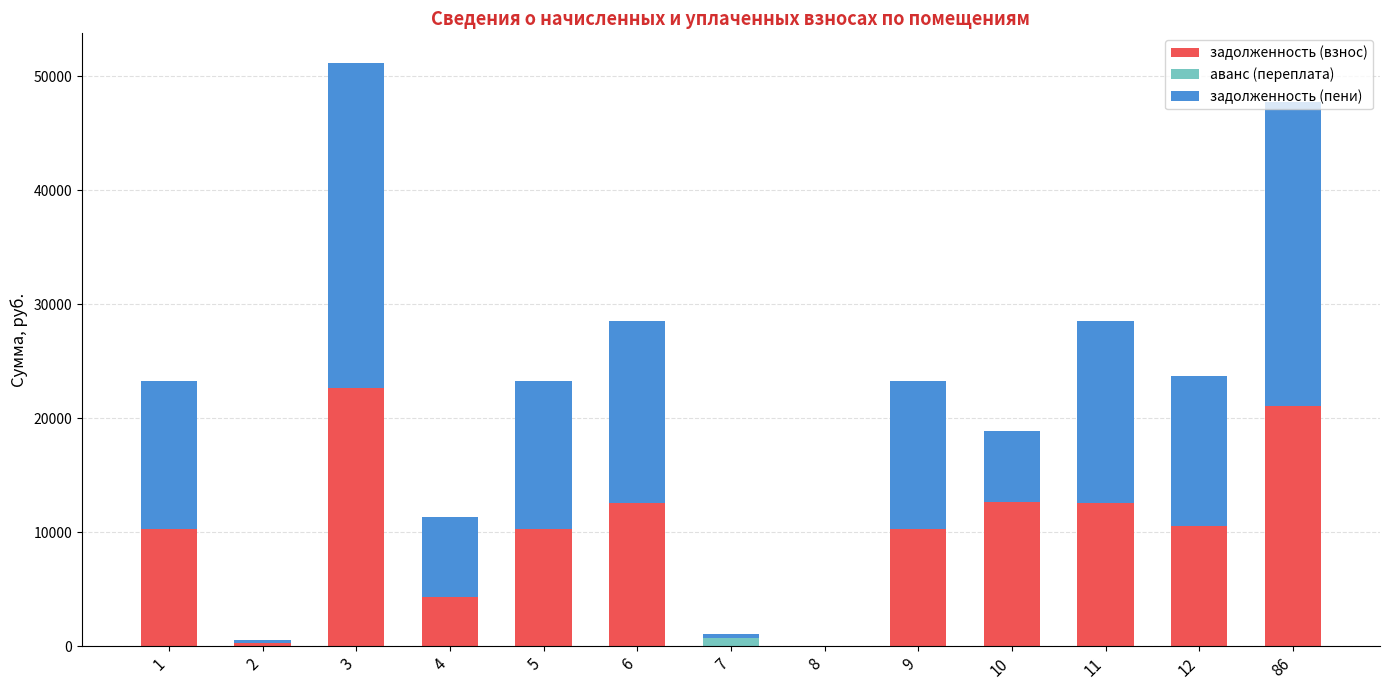

Count the number of data series in this chart.

3